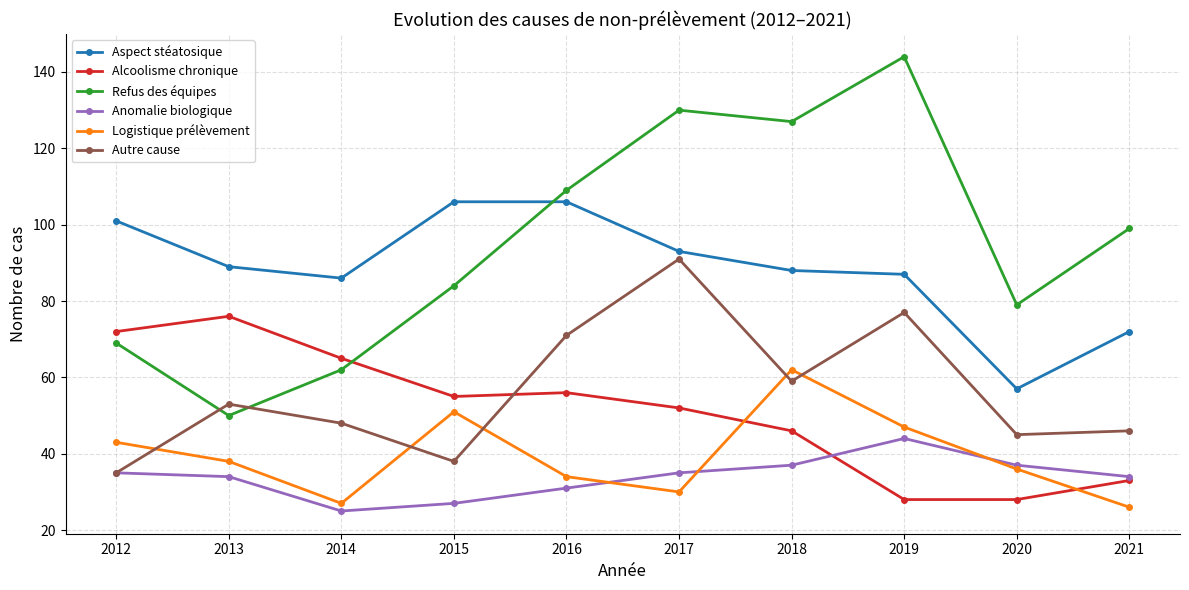

Reading right to left, transcribe all the data shown in this chart.

Aspect stéatosique: 72	57	87	88	93	106	106	86	89	101
Alcoolisme chronique: 33	28	28	46	52	56	55	65	76	72
Refus des équipes: 99	79	144	127	130	109	84	62	50	69
Anomalie biologique: 34	37	44	37	35	31	27	25	34	35
Logistique prélèvement: 26	36	47	62	30	34	51	27	38	43
Autre cause: 46	45	77	59	91	71	38	48	53	35